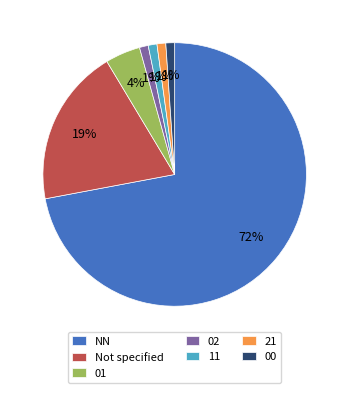

To the nearest percent, what percentage of the pie is 21?

1%